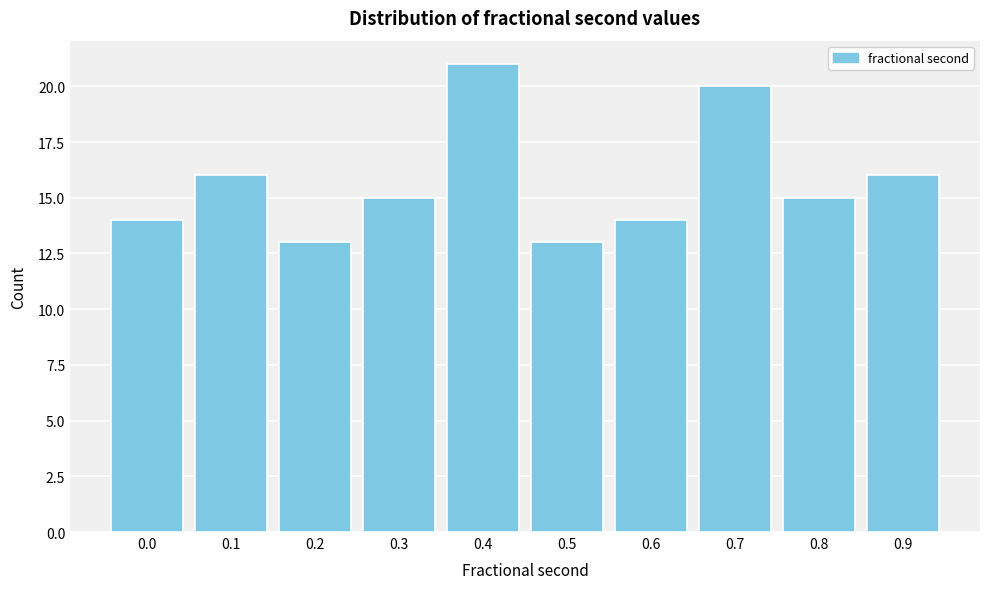

Reading right to left, what are all the values shown in this chart?

16	15	20	14	13	21	15	13	16	14